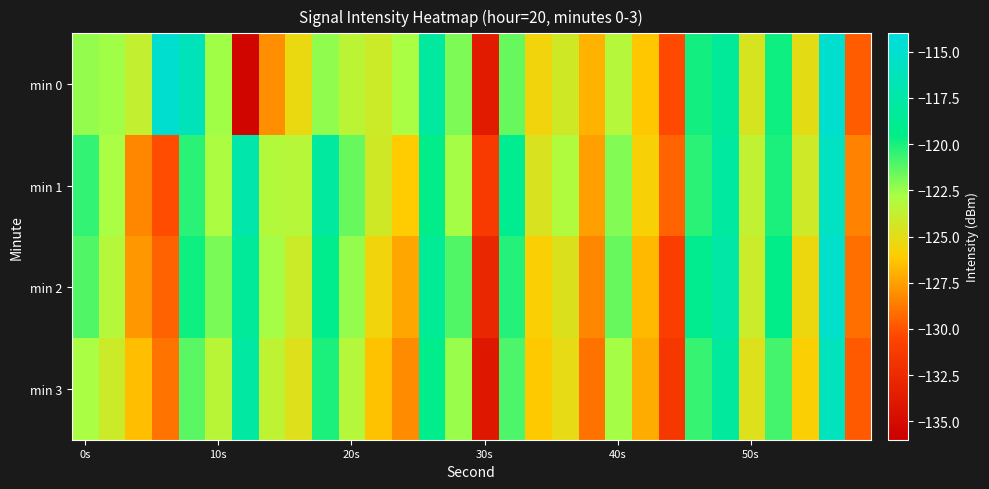

How many categories are shown in the chart?

30